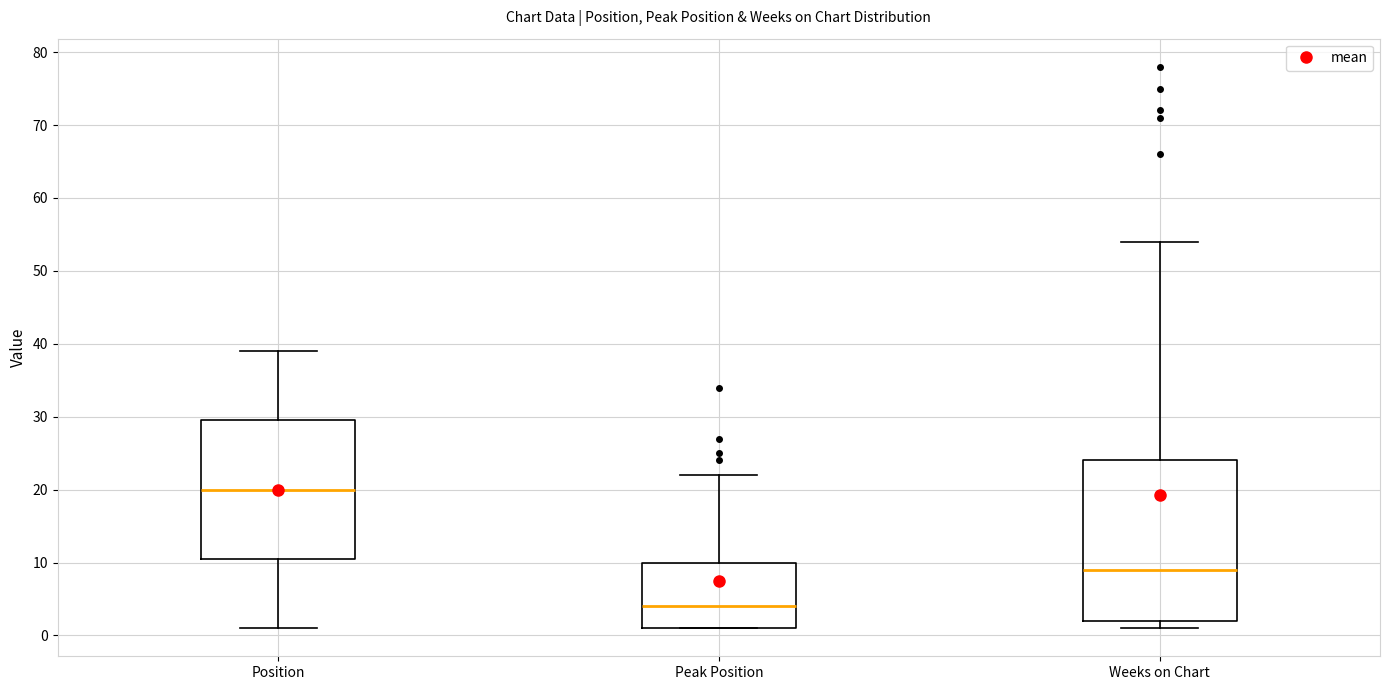

Comparing the boxes themselves (not the whiskers), which one is the tallest?

Weeks on Chart